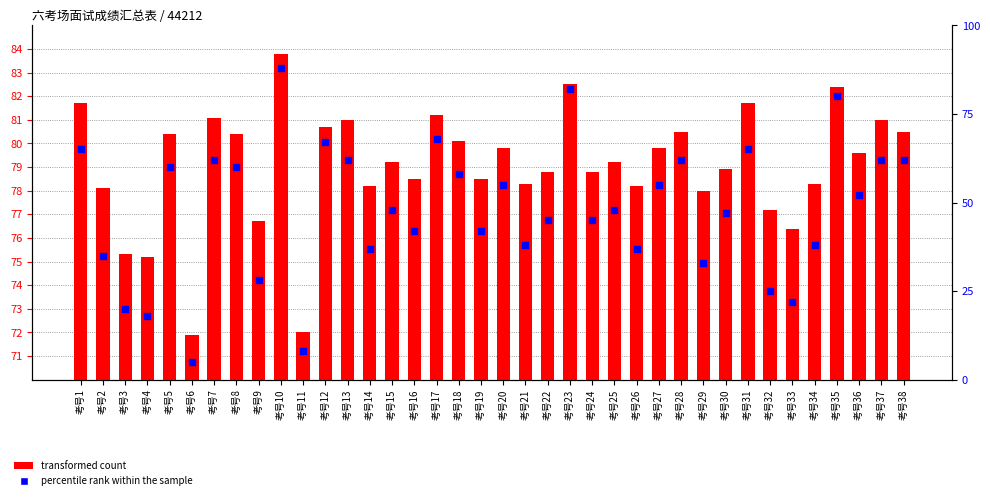

Which series has the widest spread of Y values?

percentile rank within the sample